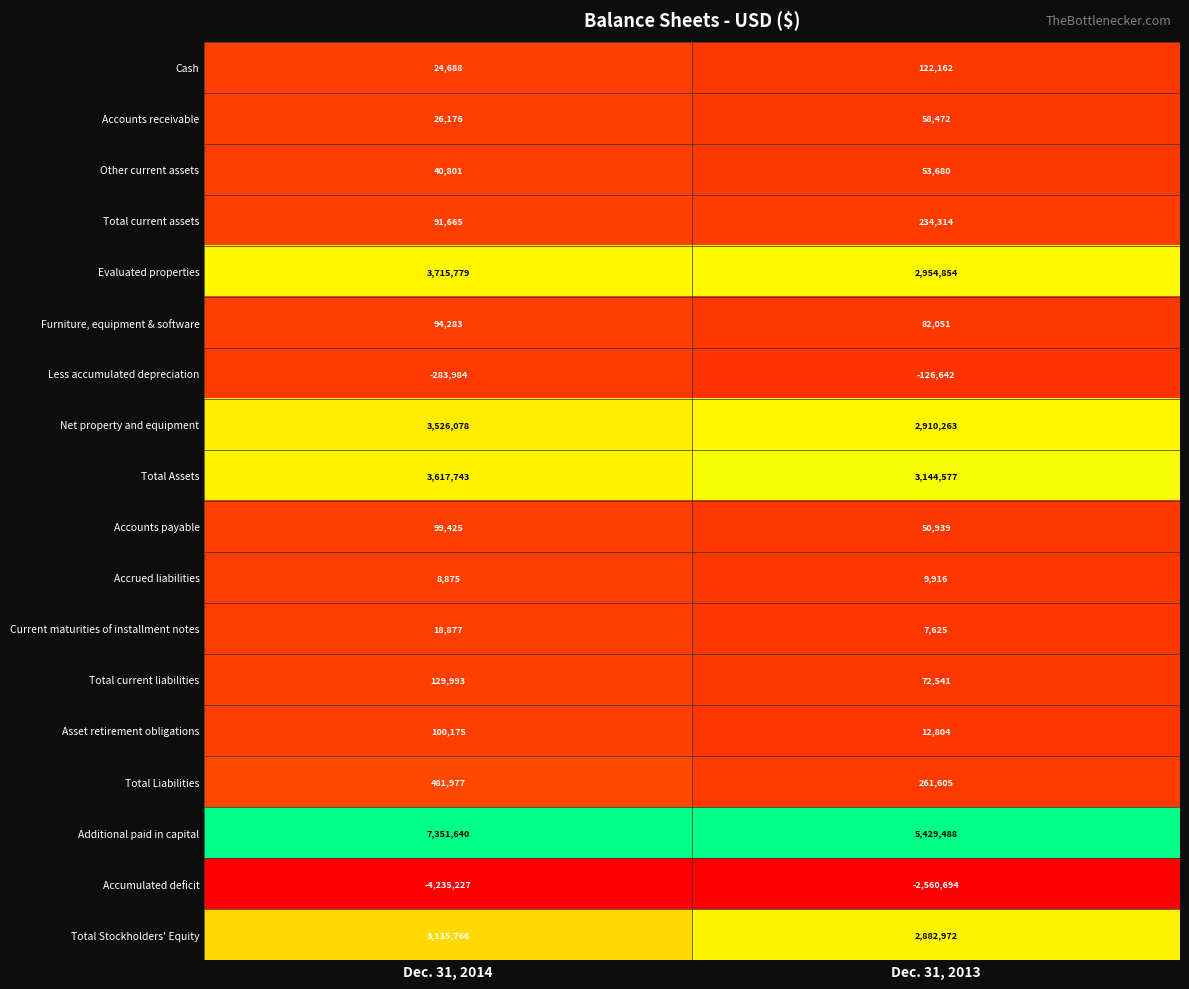

What is the difference between the Cash values at Dec. 31, 2014 and Dec. 31, 2013?

97474